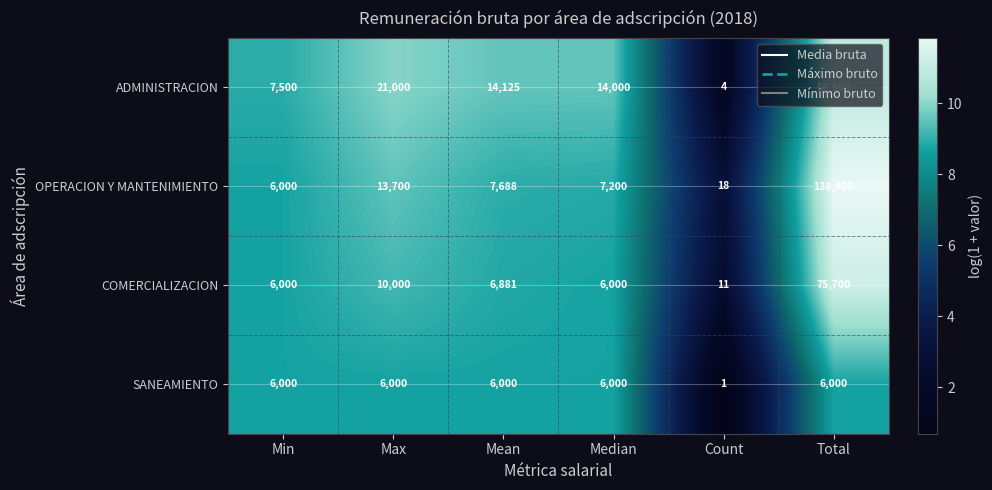

At which category is the sum across all series the highest?

Total